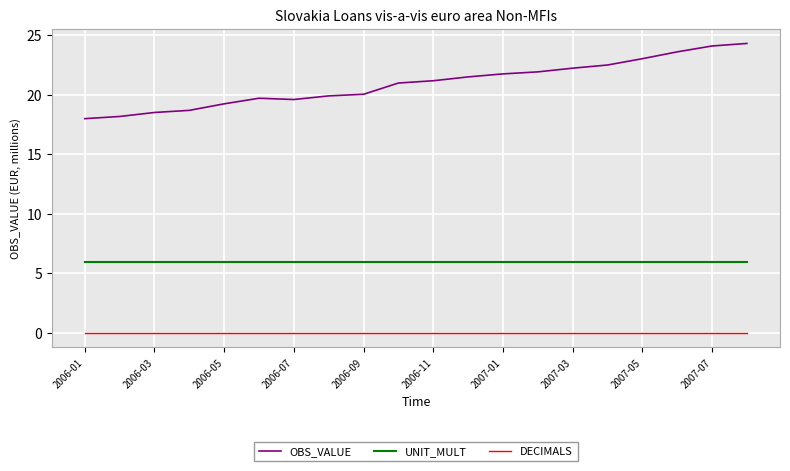

Which series has the largest total across all categories?

OBS_VALUE